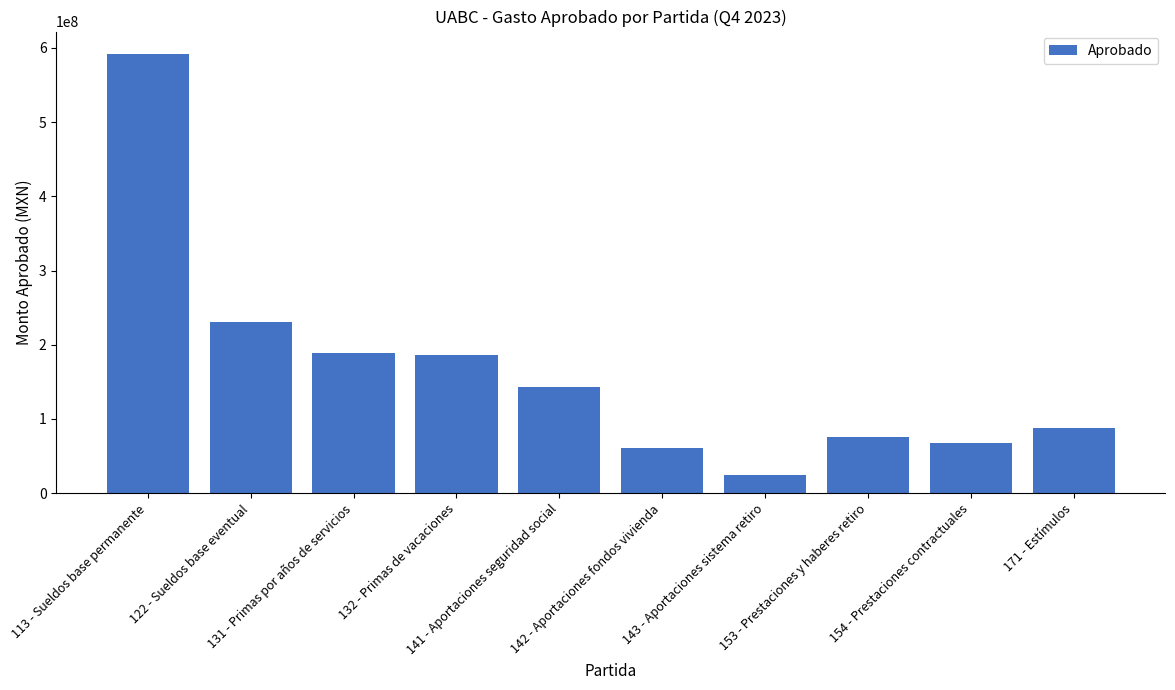

True or false: the data shows 75665703.4 at 153 - Prestaciones y haberes retiro.

True